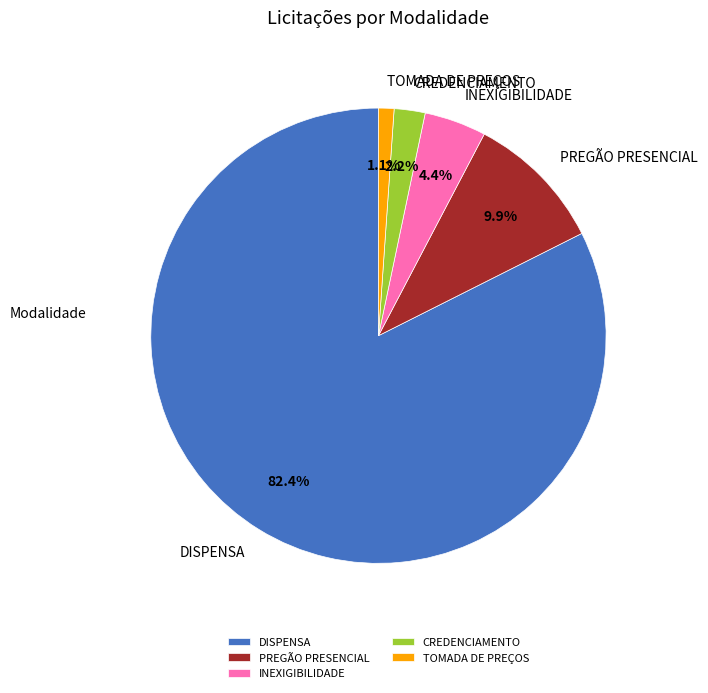

To the nearest percent, what is the average slice percentage?

20%